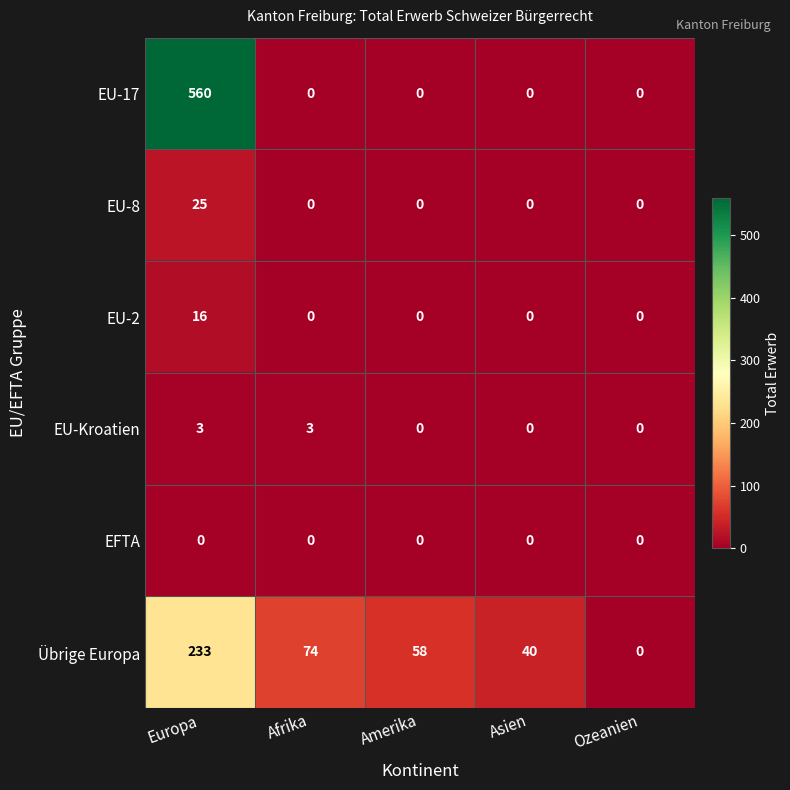

At Europa, list the series in order from smallest to largest.

EFTA, EU-Kroatien, EU-2, EU-8, Übrige Europa, EU-17